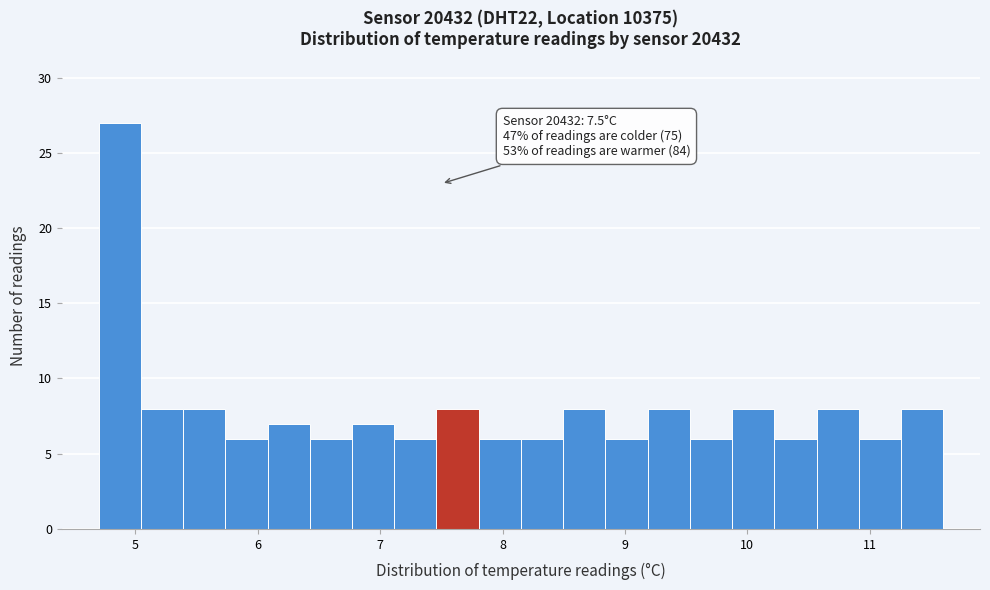

Around what value on the x-axis is the tallest bar? Give the approximate position of its centre, as read against the axis.

4.9